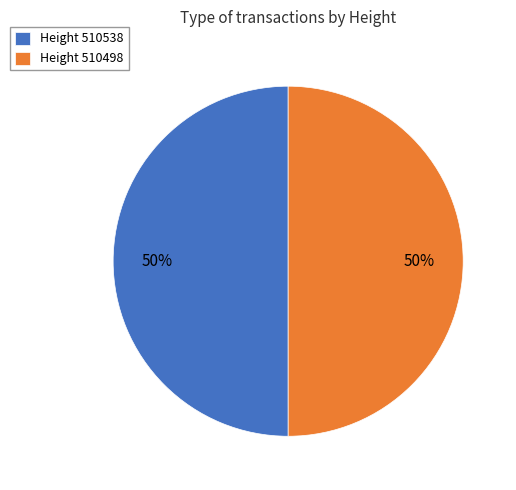

The Height 510498 slice represents 65% of the pie. True or false?

False